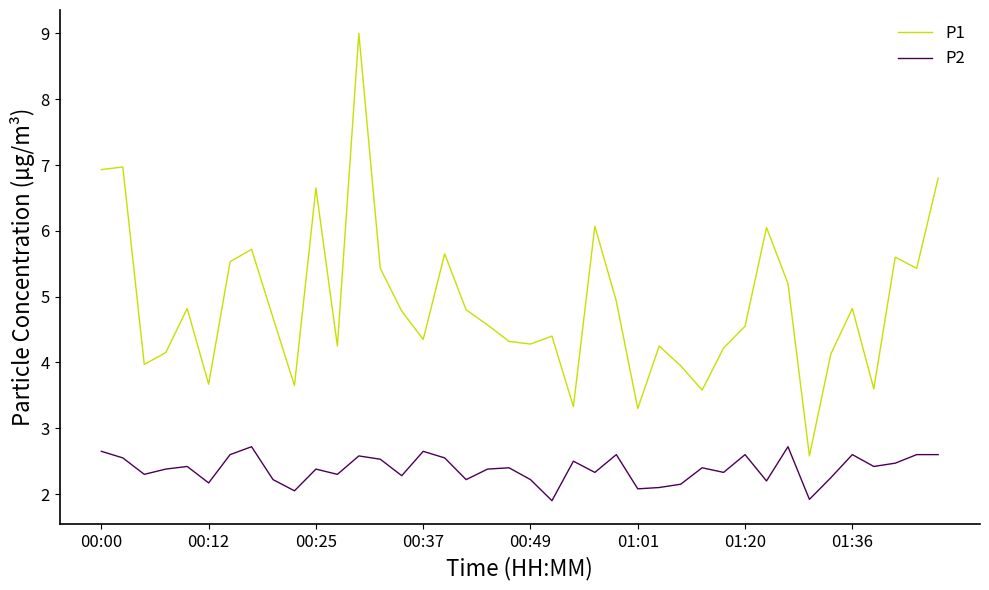

Which series has the largest total across all categories?

P1